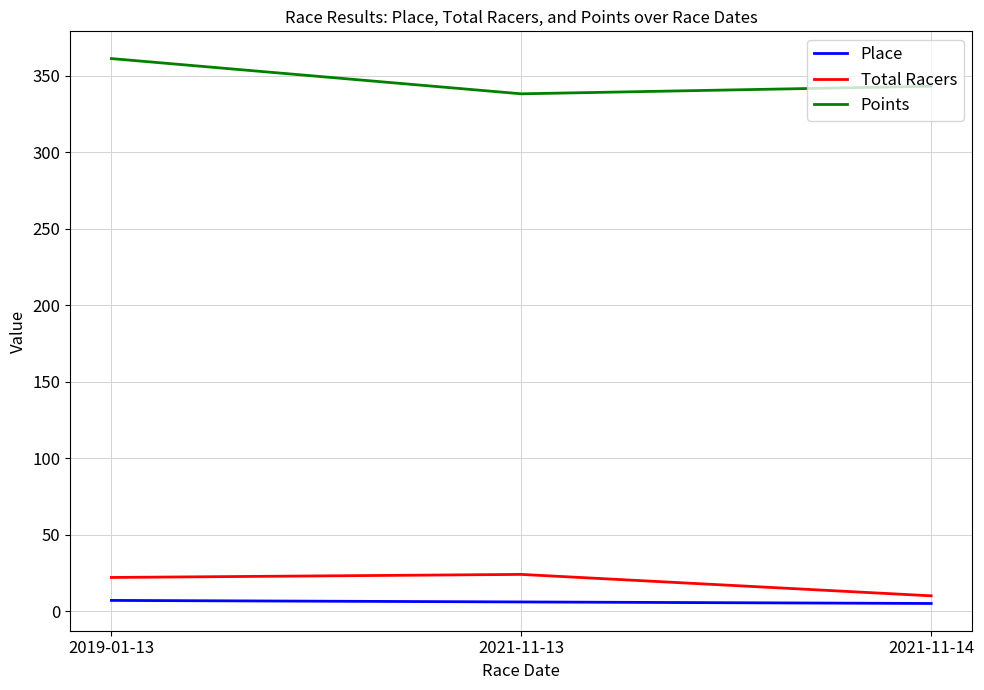

Is the value of Total Racers at 2021-11-14 greater than the value of Points at 2019-01-13?

No